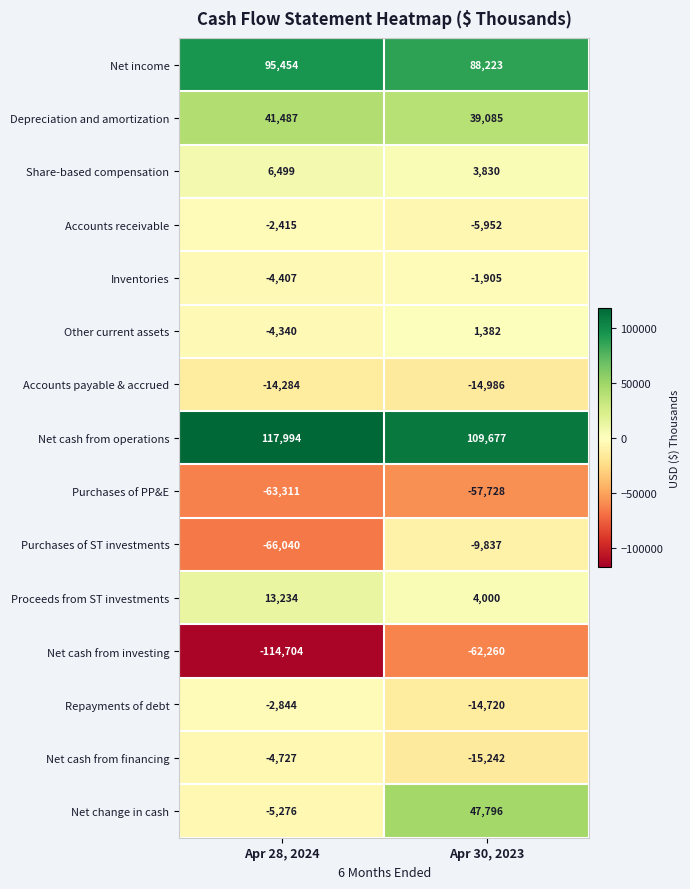

What is the sum of the Purchases of PP&E values at Apr 28, 2024 and Apr 30, 2023?

-121039